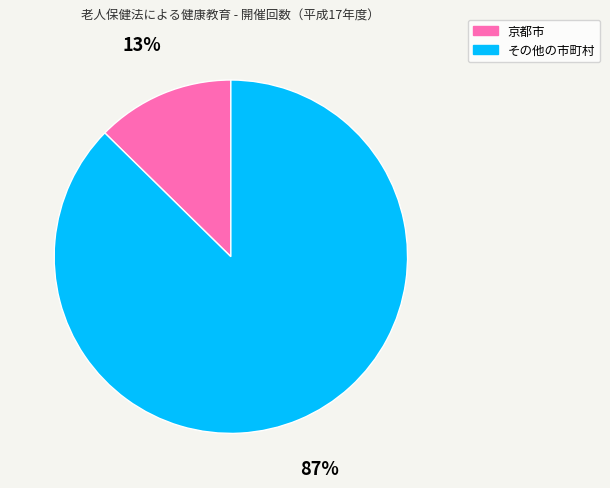

Is it true that その他の市町村 is 99% of the pie?

False